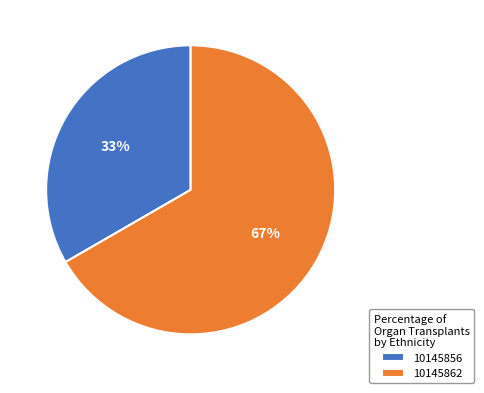

To the nearest percent, what percentage of the pie is 10145862?

67%